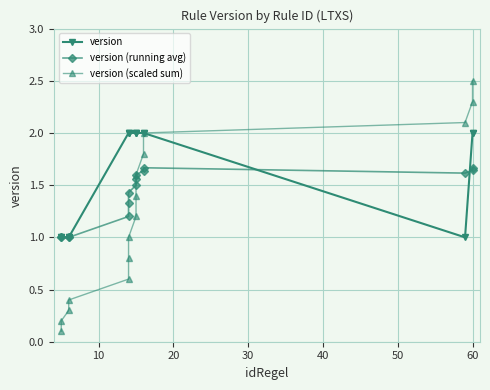

Is it true that version equals 1.0 at 10?

True